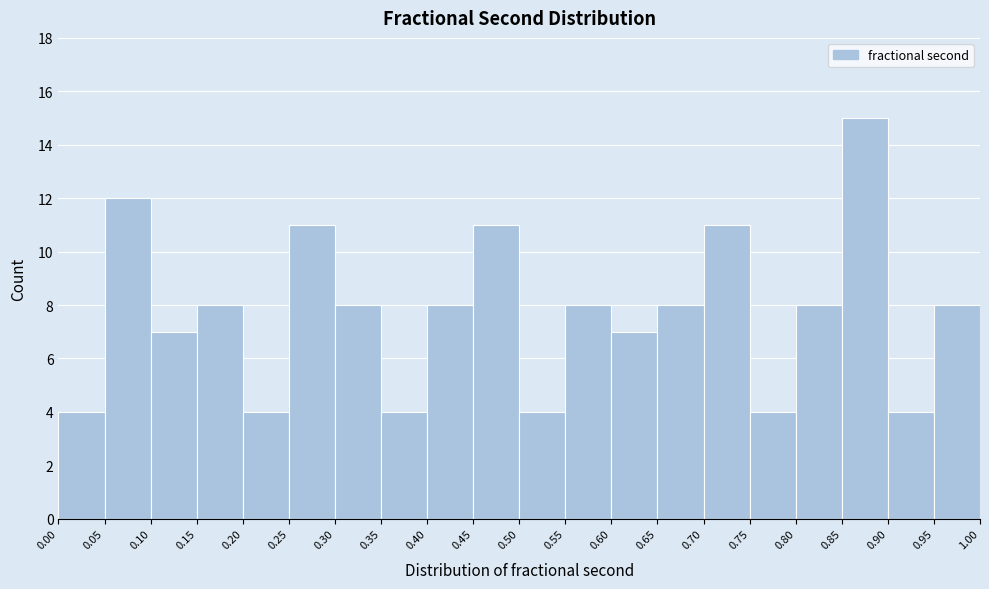

What is the height of the bar covering 0.75 to 0.80 on the x-axis? The values are not printed on the chart, so give them approximately, as read against the axis.

4